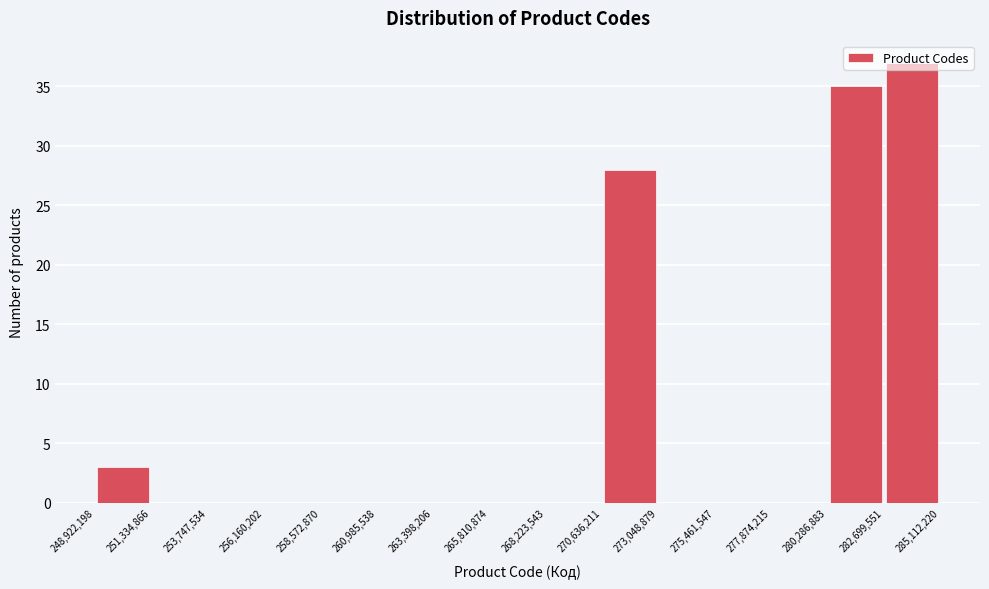

Reading left to right, transcribe this chart: for each bar, give the range it covers on the x-axis and its height. The values are not printed on the chart, so give them approximately, as read against the axis.

248,922,198 to 251,334,866: 3
251,334,866 to 253,747,534: 0
253,747,534 to 256,160,202: 0
256,160,202 to 258,572,870: 0
258,572,870 to 260,985,538: 0
260,985,538 to 263,398,206: 0
263,398,206 to 265,810,874: 0
265,810,874 to 268,223,543: 0
268,223,543 to 270,636,211: 0
270,636,211 to 273,048,879: 28
273,048,879 to 275,461,547: 0
275,461,547 to 277,874,215: 0
277,874,215 to 280,286,883: 0
280,286,883 to 282,699,551: 35
282,699,551 to 285,112,220: 37